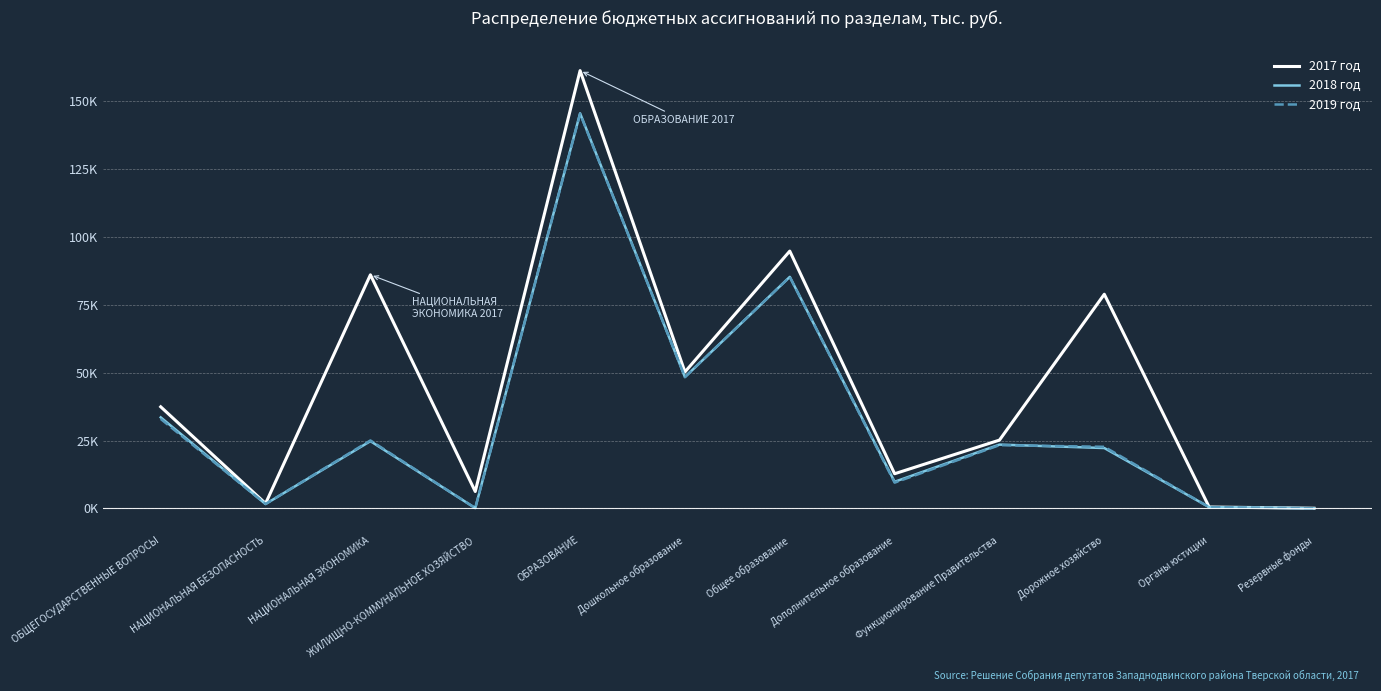

Which series has the largest total across all categories?

2017 год